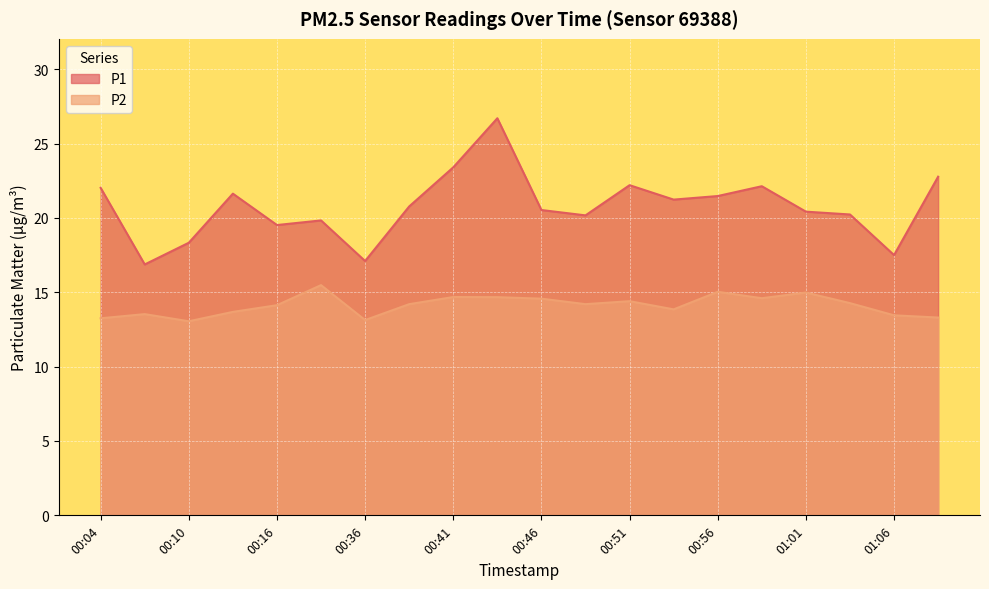

Between 00:58 and 01:06, which is larger?

00:58